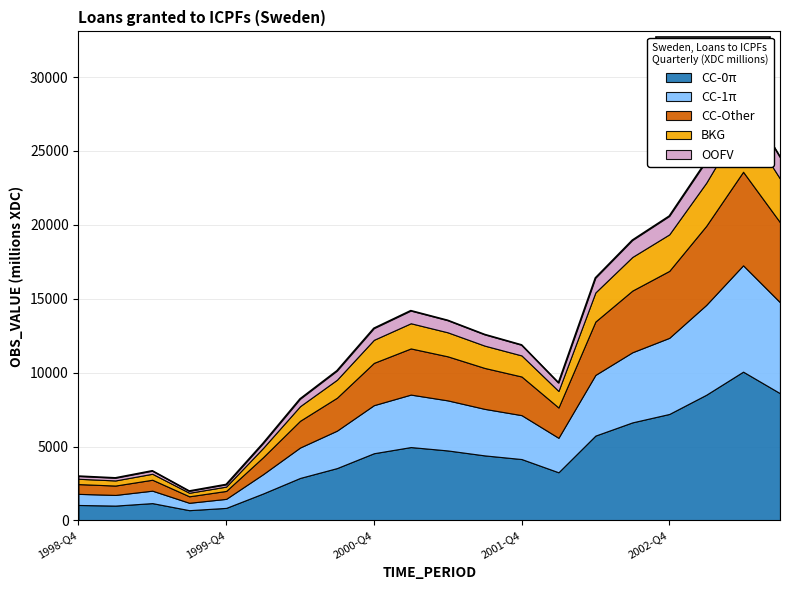

What is the difference between the values at 2000-Q2 and 1999-Q3?

6229